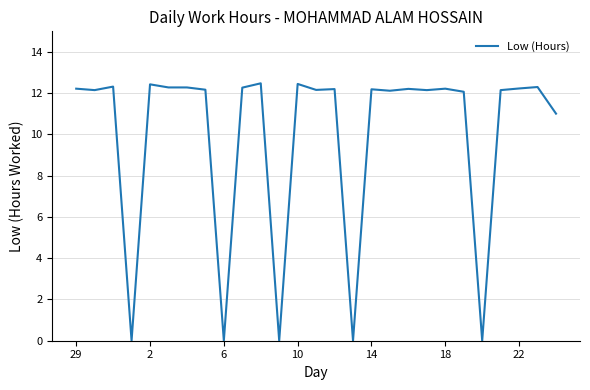

What is the difference between the maximum and minimum values?

12.5